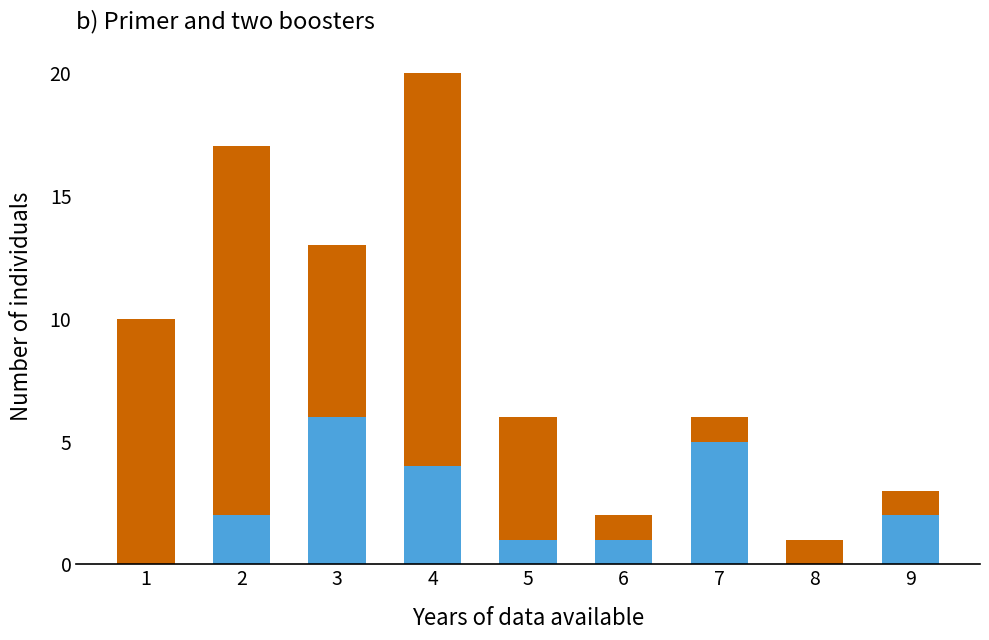

At which category is the sum across all series the highest?

4